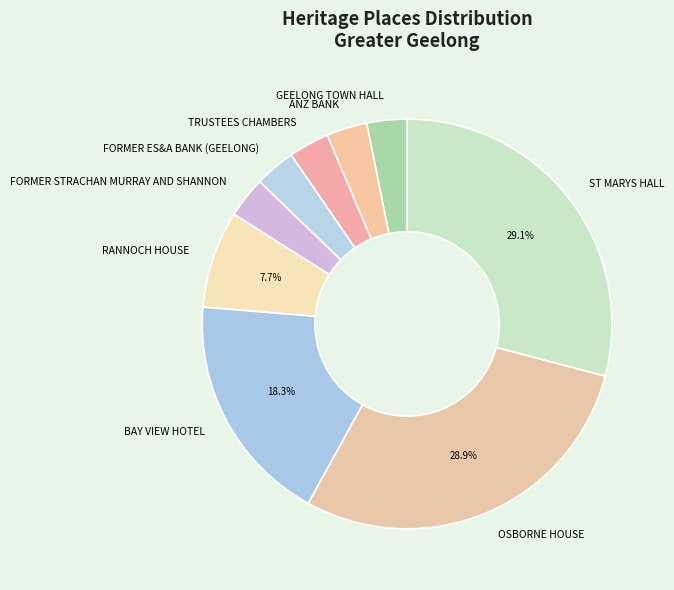

What is the ratio of the value at ST MARYS HALL to the value at BAY VIEW HOTEL?

1.6